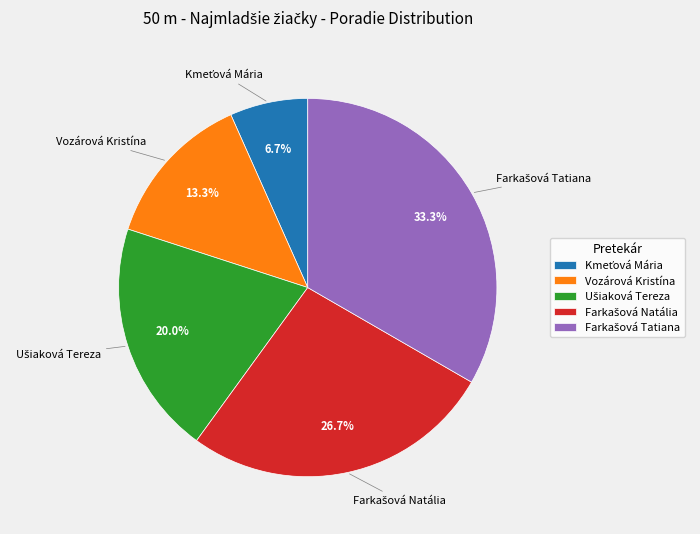

Count the number of slices in the pie.

5